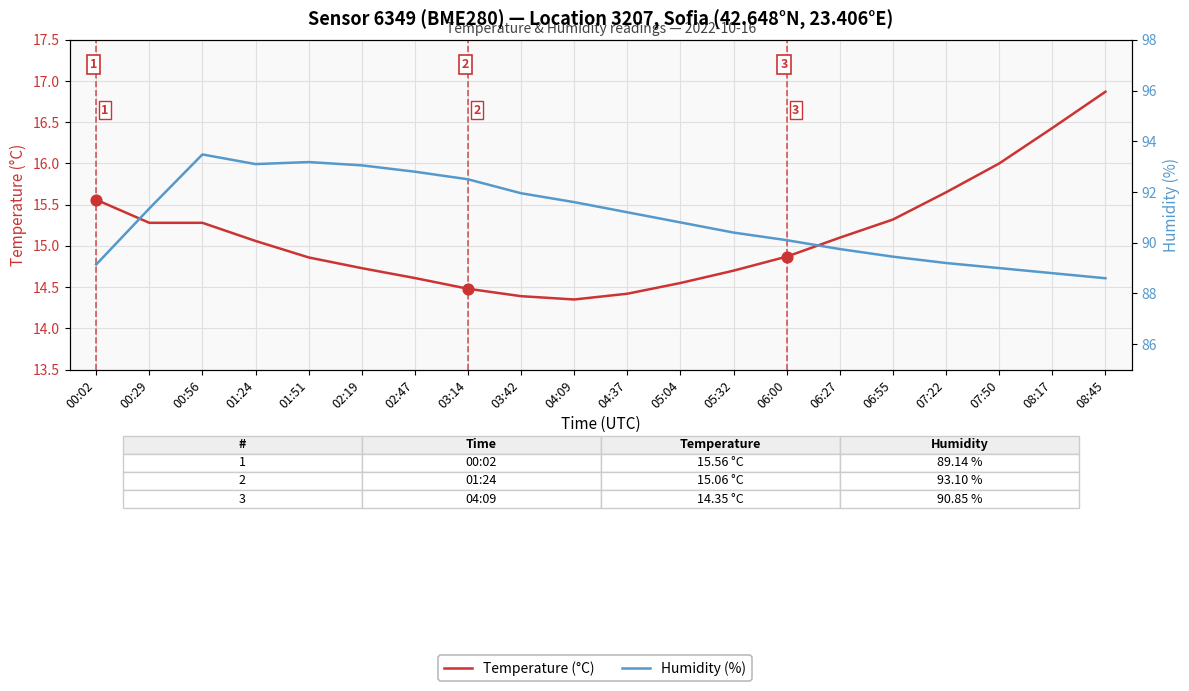

Which series has the largest total across all categories?

Humidity (%)